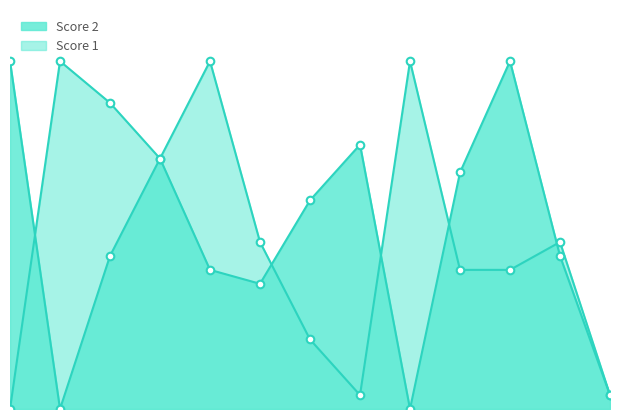

At how many categories does at least one series exceed 12?

10